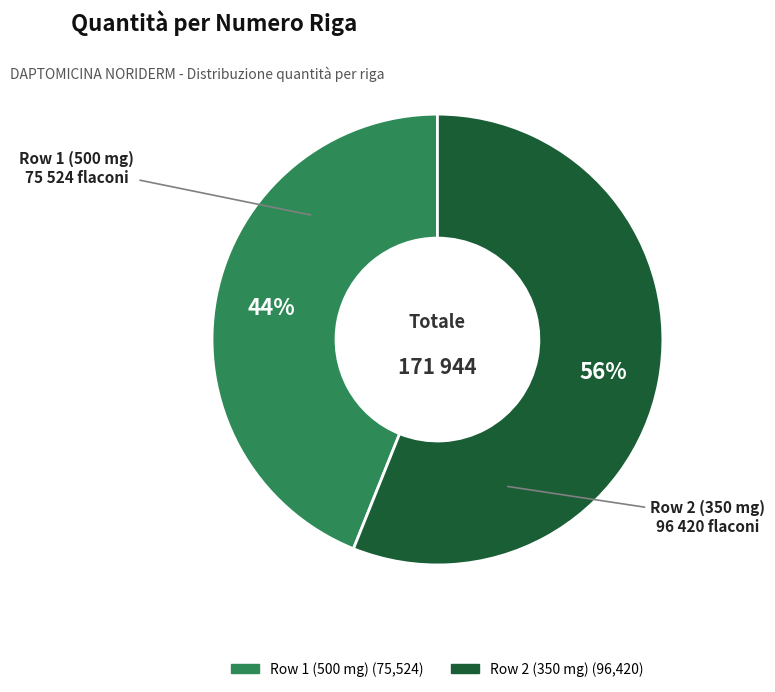

To the nearest percent, what is the combined percentage of Row 2 (350 mg) and Row 1 (500 mg)?

100%